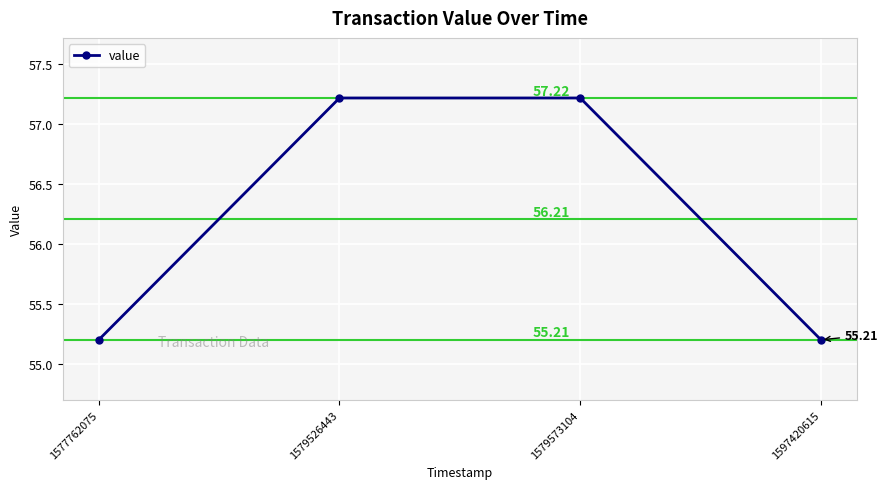

Reading right to left, transcribe all the data shown in this chart.

55.2	57.2	57.2	55.2